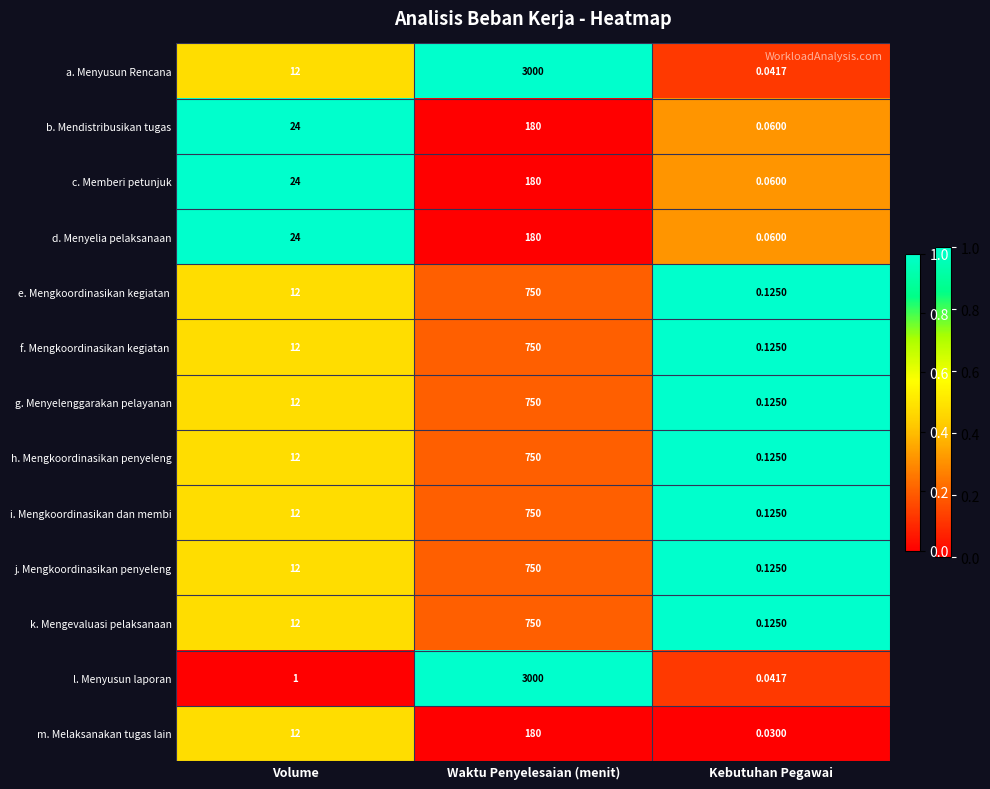

At which category is the sum across all series the highest?

Waktu Penyelesaian (menit)